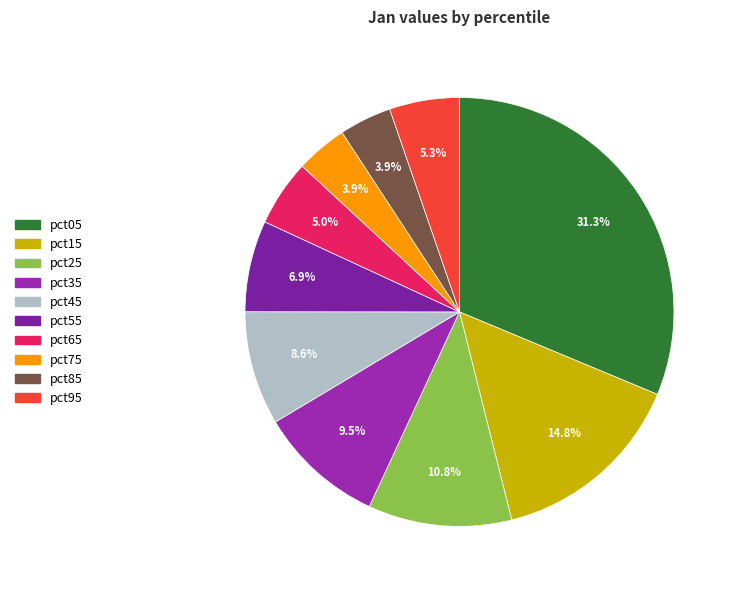

To the nearest percent, what is the difference between the largest and smallest slice percentages?

27%